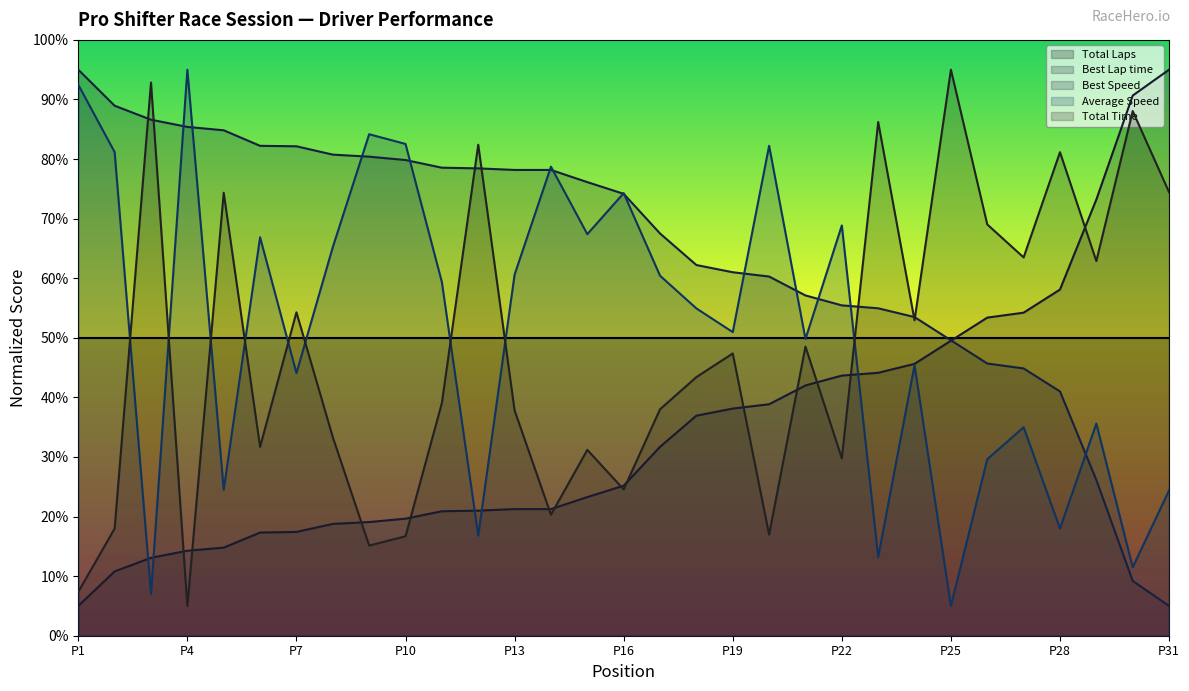

How many series are shown in this chart?

5